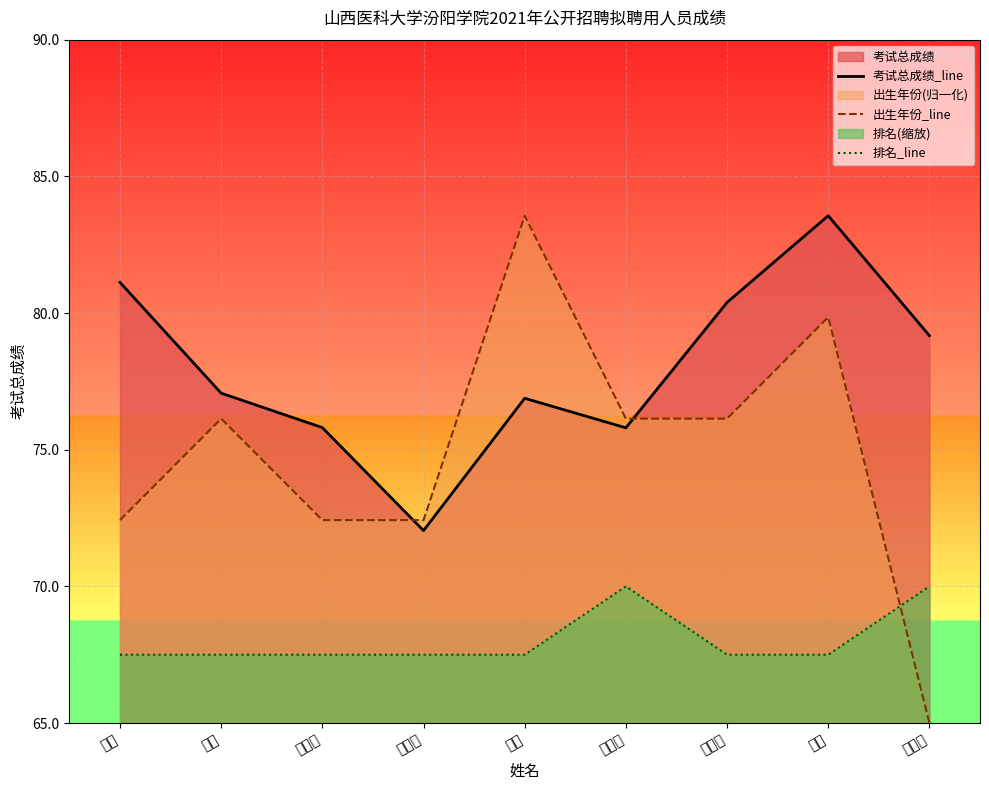

At which category does the chart reach its peak across all series?

刘越